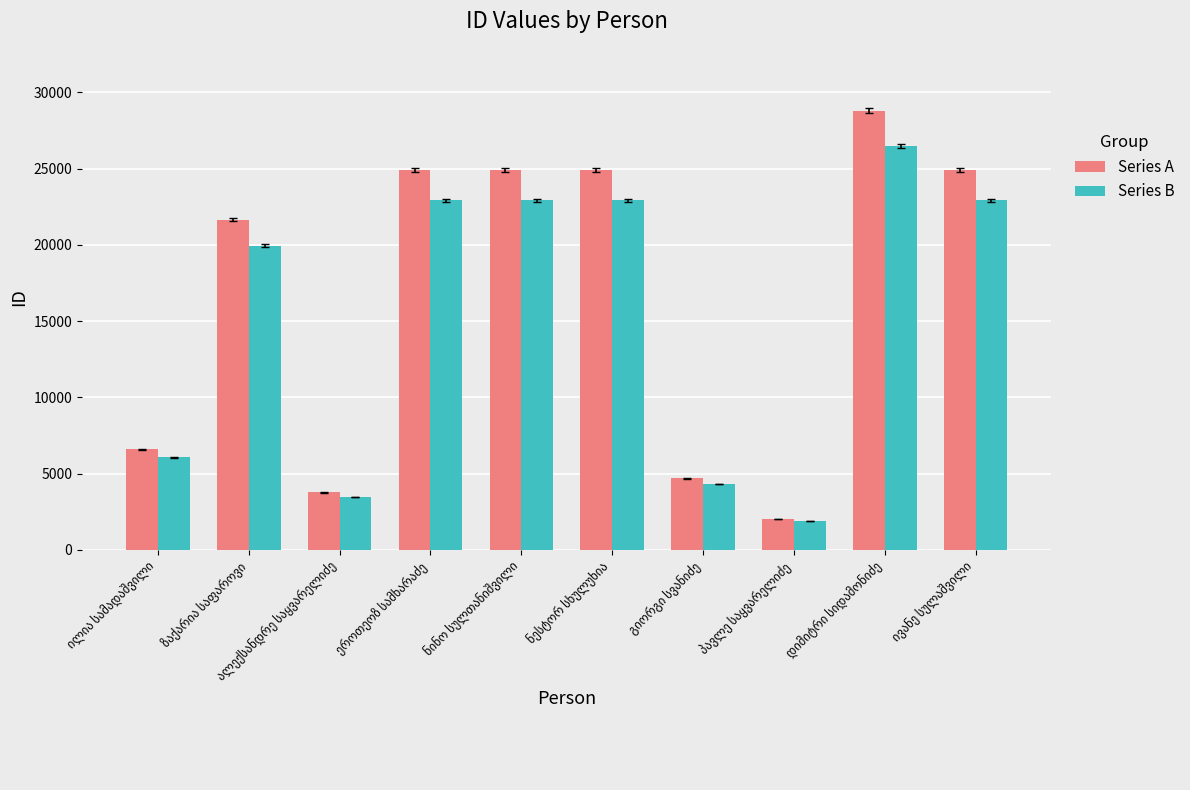

What is the difference between the maximum and second lowest values in the Series A series?

25038.0